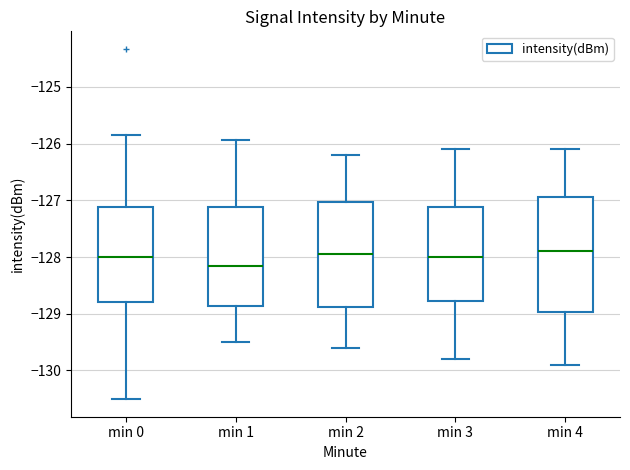

Reading left to right, transcribe this box plot: for each box, give where its median line is, the range the box spans, and where its two whiskers end, as read against the y-axis. The values are not printed on the chart, so give them approximately, as read against the axis.

min 0: median -128.0, box -128.8 to -127.1, whiskers -130.5 to -125.8
min 1: median -128.1, box -128.9 to -127.1, whiskers -129.5 to -125.9
min 2: median -127.9, box -128.9 to -127.0, whiskers -129.6 to -126.2
min 3: median -128.0, box -128.8 to -127.1, whiskers -129.8 to -126.1
min 4: median -127.9, box -129.0 to -126.9, whiskers -129.9 to -126.1